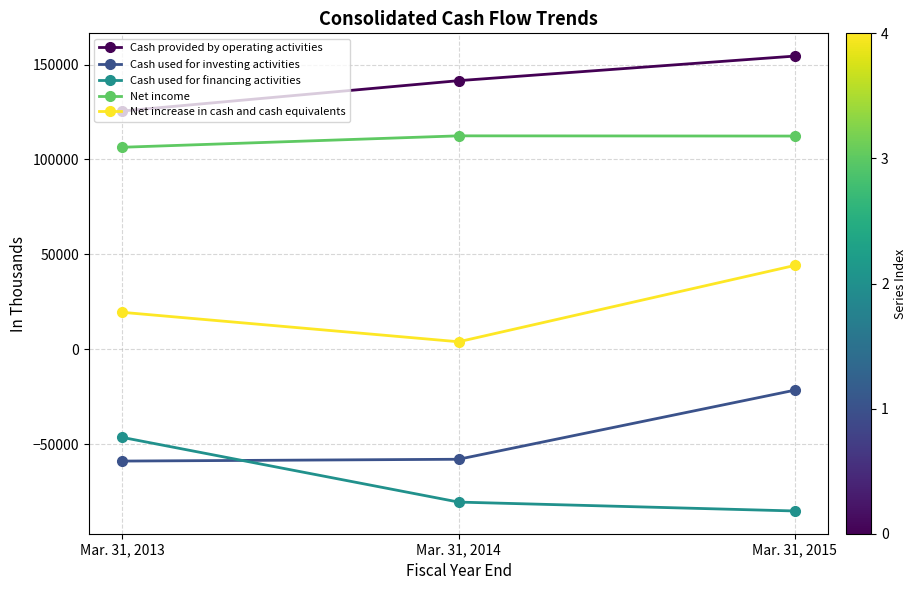

What is the difference between the maximum and minimum values in the Net income series?

6015